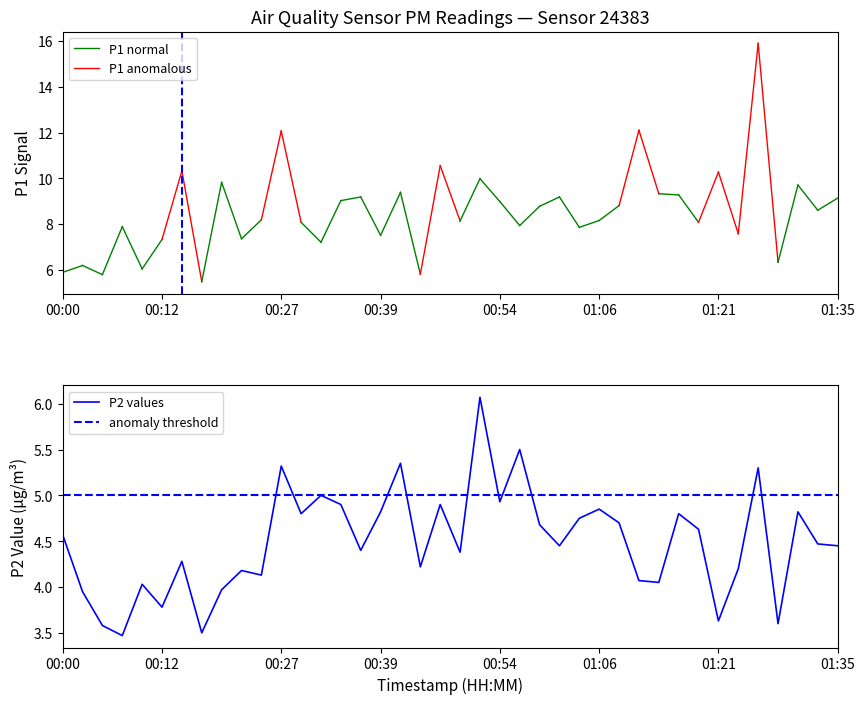

Where does the P2 values series first go above 4?

00:00